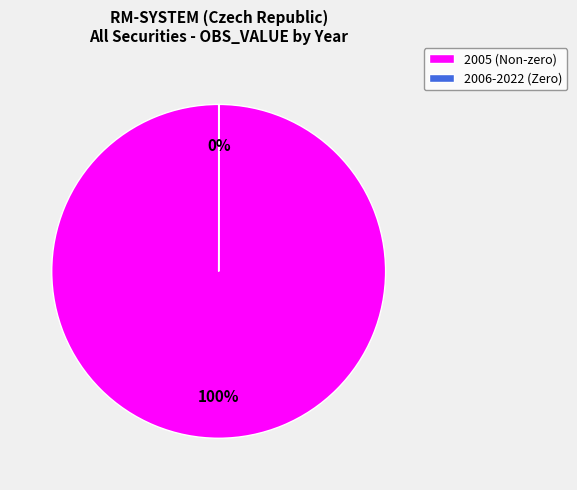

Is there any slice that represents more than half of the pie?

Yes